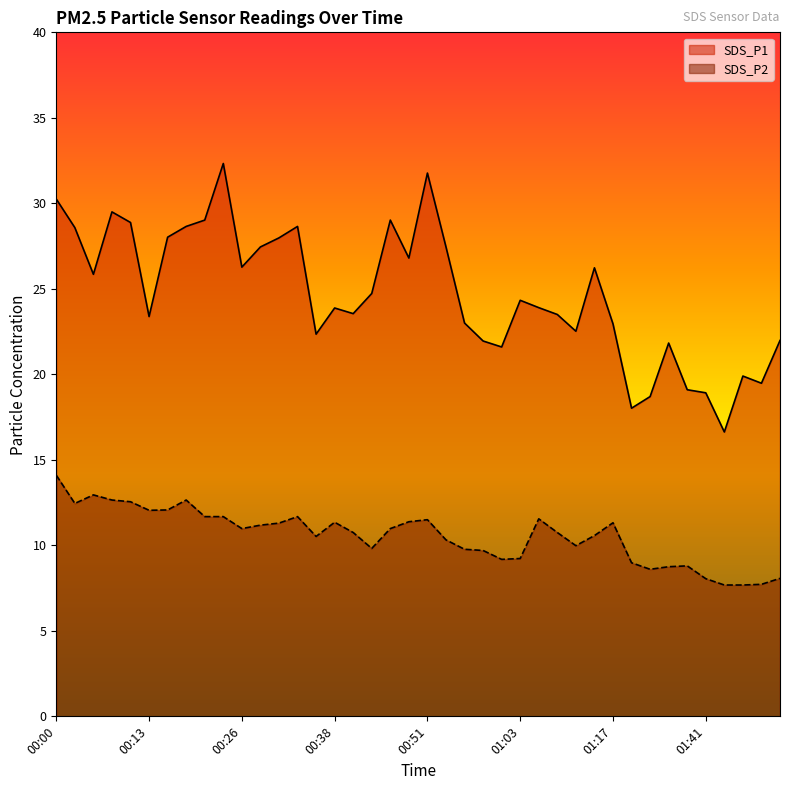

Which has a higher value, 01:57 or 00:43?

00:43